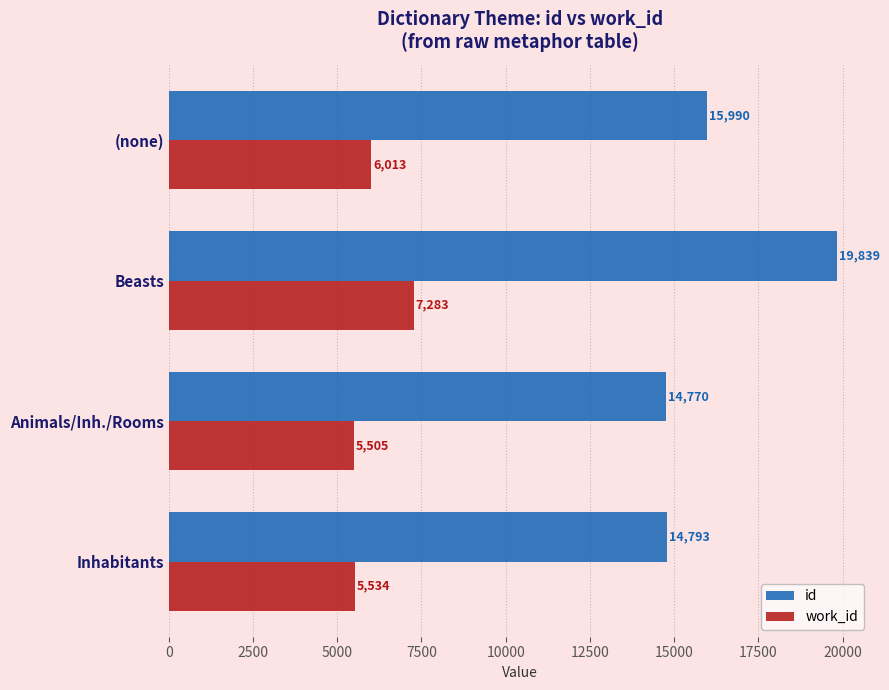

What is the total value across all series at Animals/Inh./Rooms?

20275